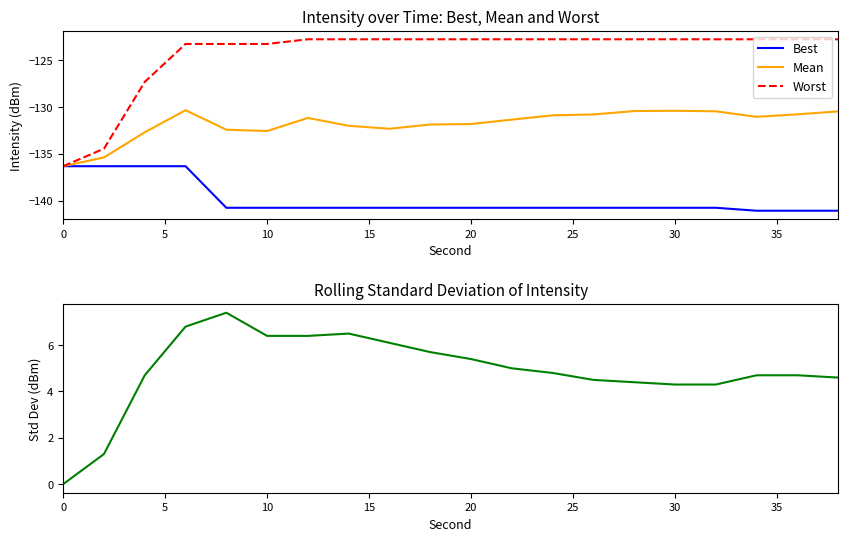

True or false: Mean has a value of -200.1 at 10.

False